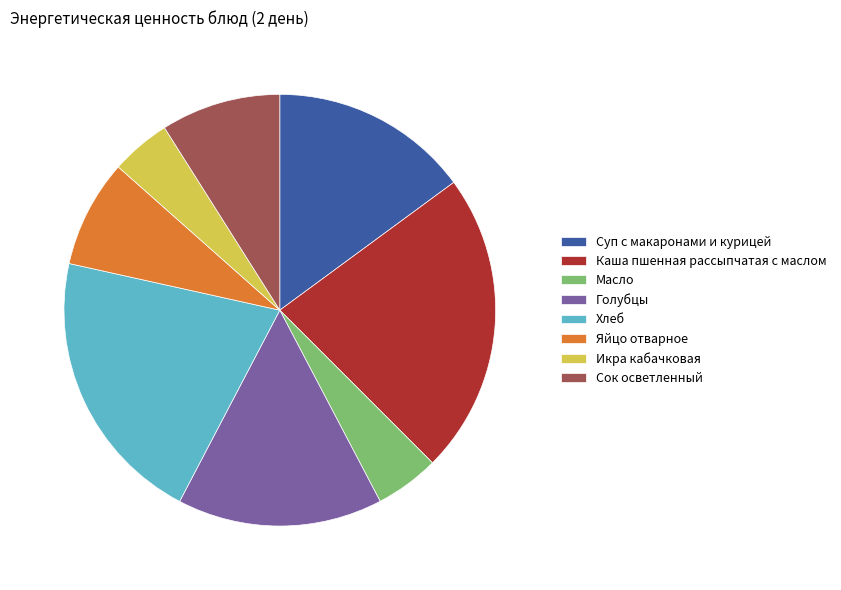

Is the sum of Масло and Каша пшенная рассыпчатая с маслом greater than half?

No